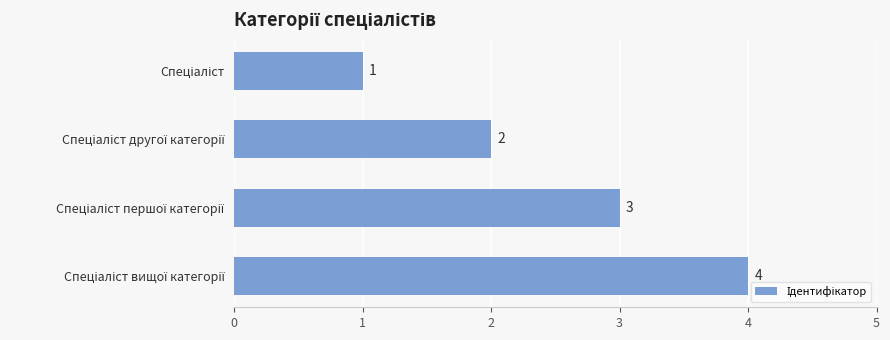

Count the number of data series in this chart.

1